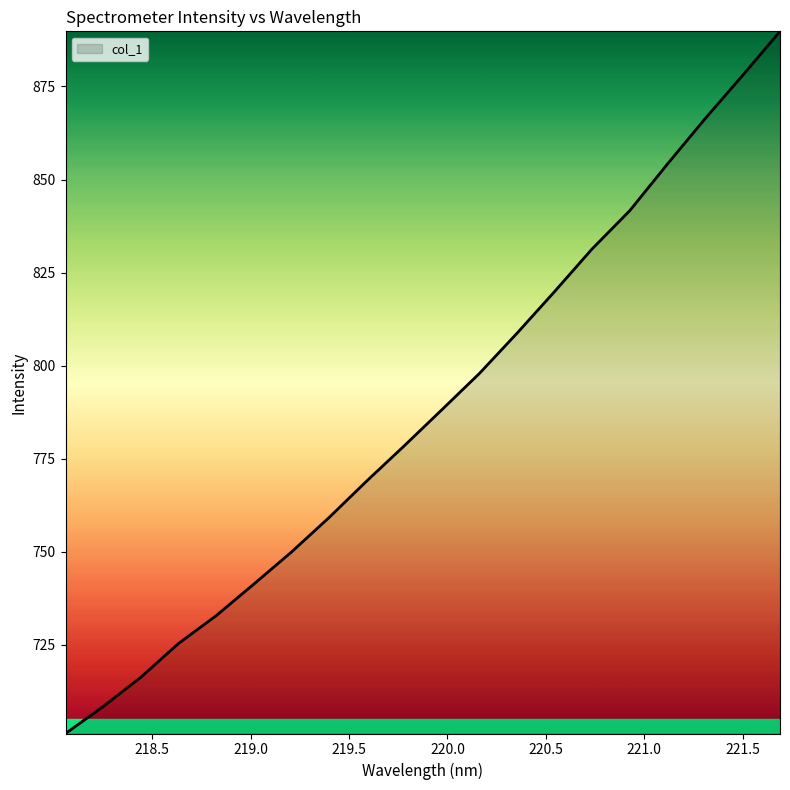

How many lines are shown in the chart?

1